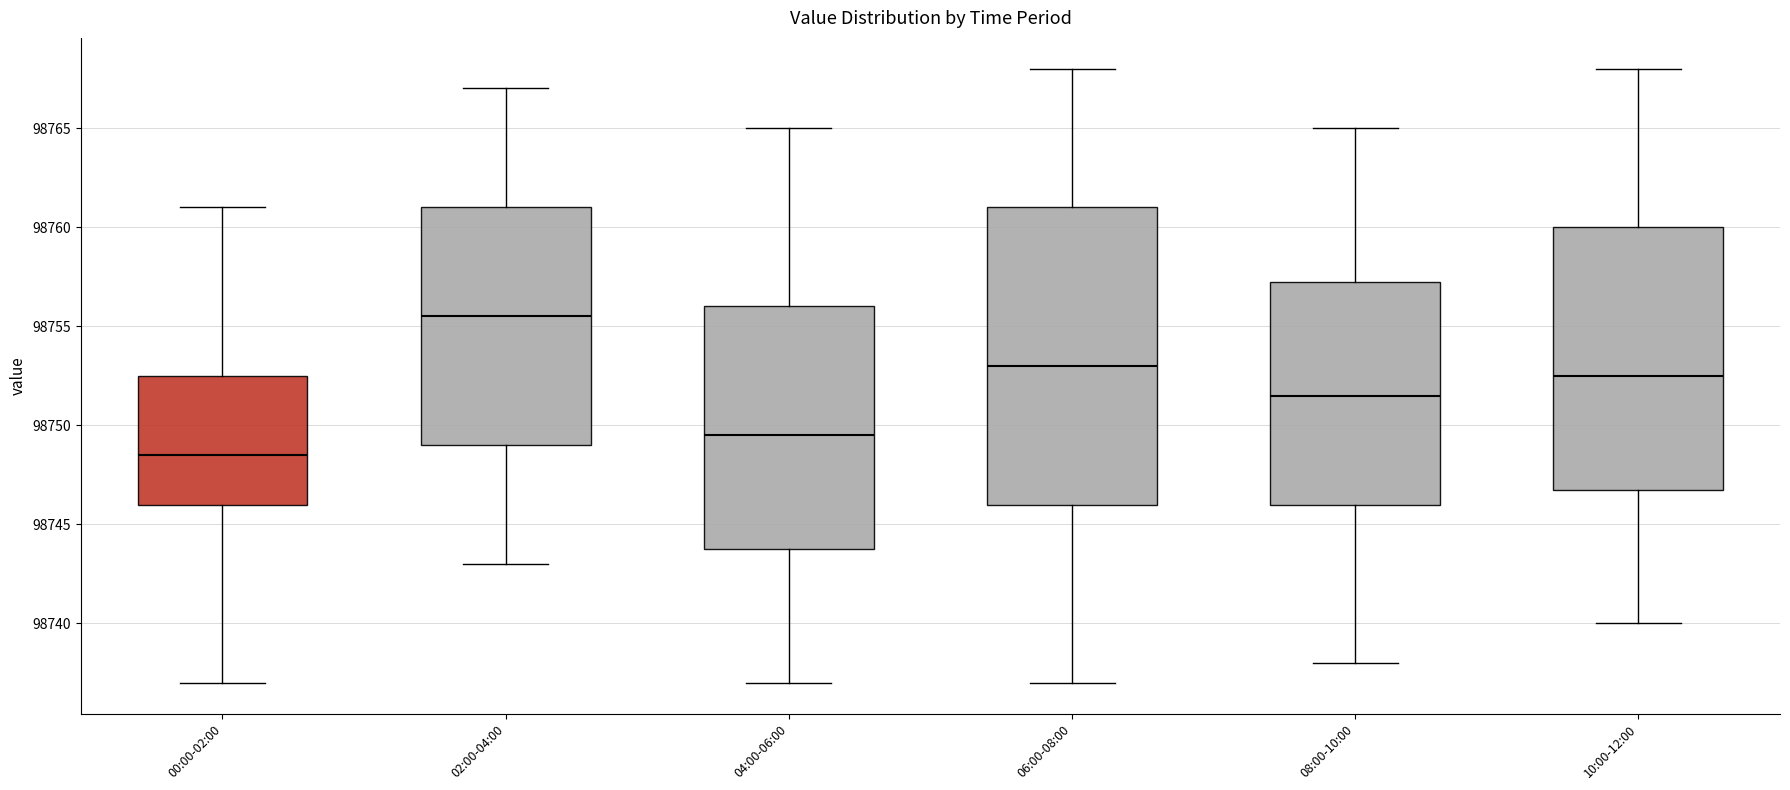

Reading left to right, read every box against the y-axis: the position of its median line, the range the box covers, and the ends of its whiskers. The values are not printed on the chart, so give them approximately, as read against the axis.

00:00-02:00: median 98748.5, box 98746.0 to 98752.5, whiskers 98737.0 to 98761.0
02:00-04:00: median 98755.5, box 98749.0 to 98761.0, whiskers 98743.0 to 98767.0
04:00-06:00: median 98749.5, box 98744.0 to 98756.0, whiskers 98737.0 to 98765.0
06:00-08:00: median 98753.0, box 98746.0 to 98761.0, whiskers 98737.0 to 98768.0
08:00-10:00: median 98751.5, box 98746.0 to 98757.5, whiskers 98738.0 to 98765.0
10:00-12:00: median 98752.5, box 98747.0 to 98760.0, whiskers 98740.0 to 98768.0